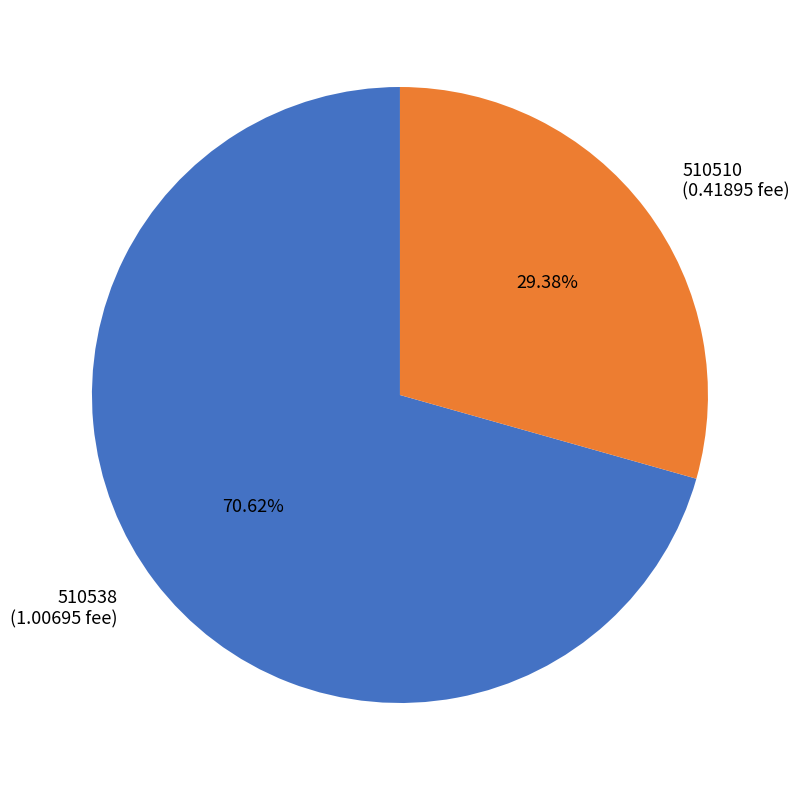

Which category has the smallest portion of the pie?

510510